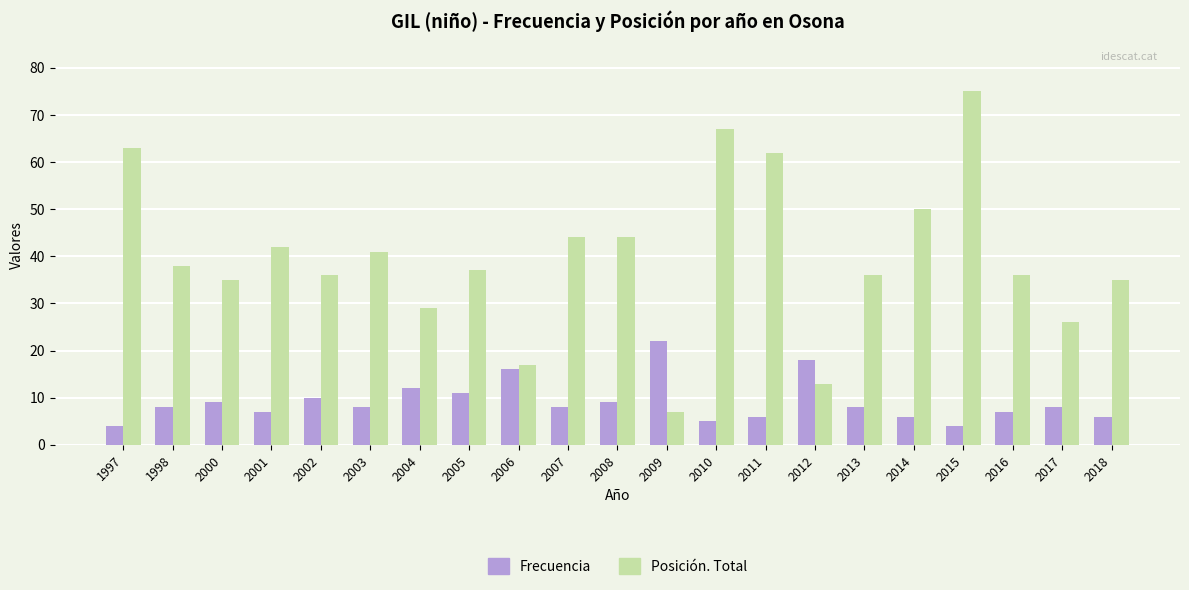

Between 2002 and 2006, which series saw the biggest shift?

Posición. Total